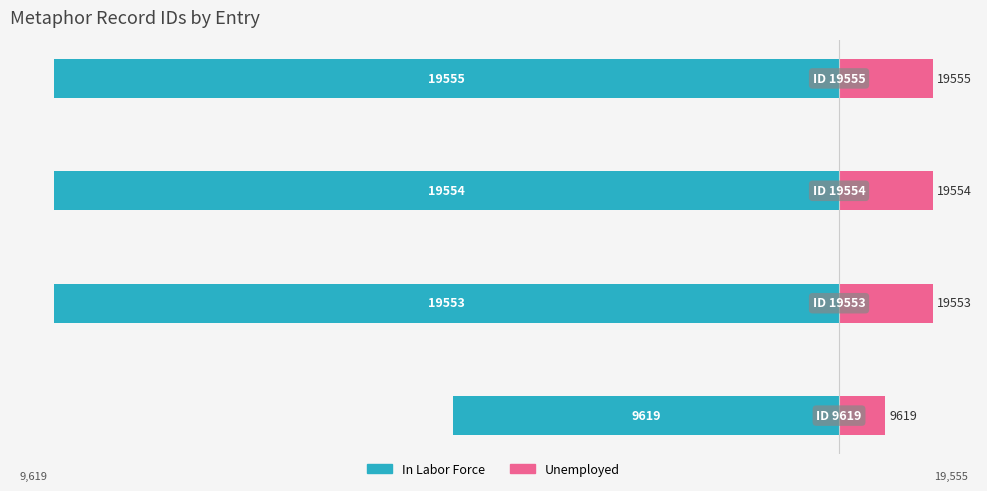

Between 1 and 3, which series saw the biggest shift?

In Labor Force